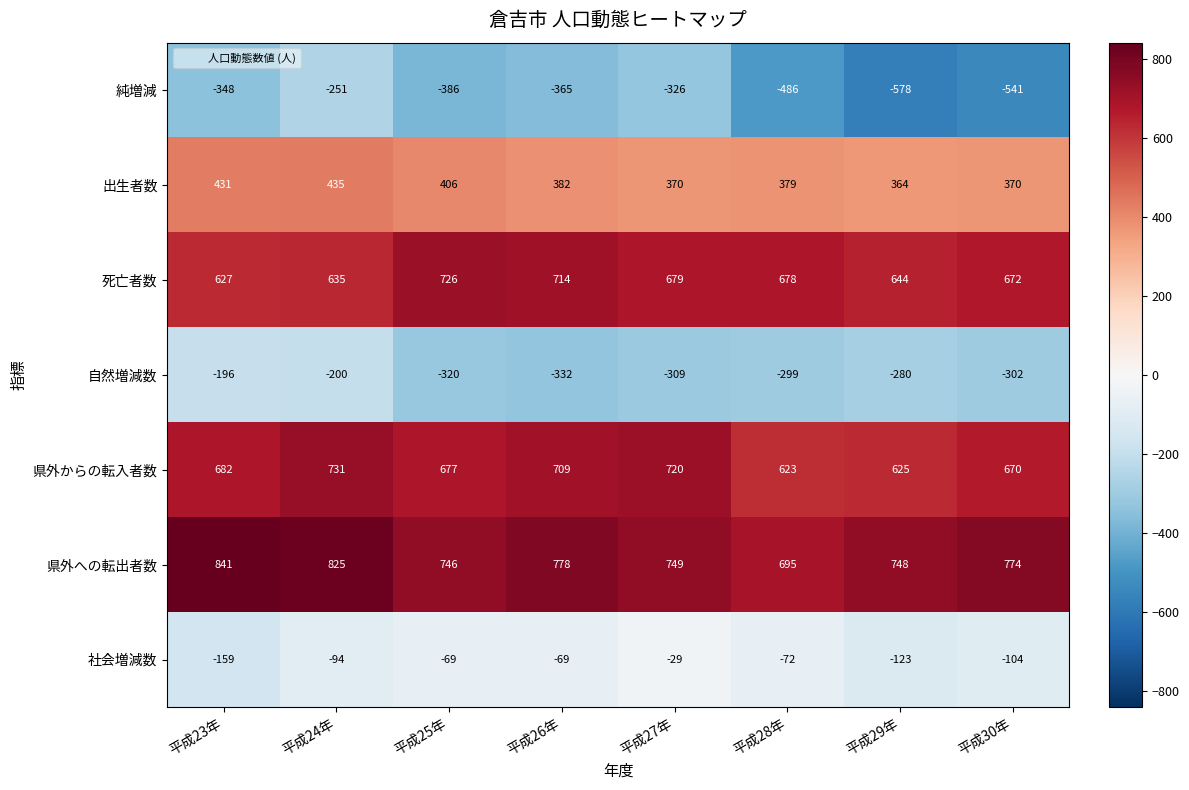

Which category has the lowest value in the 出生者数 series?

平成29年